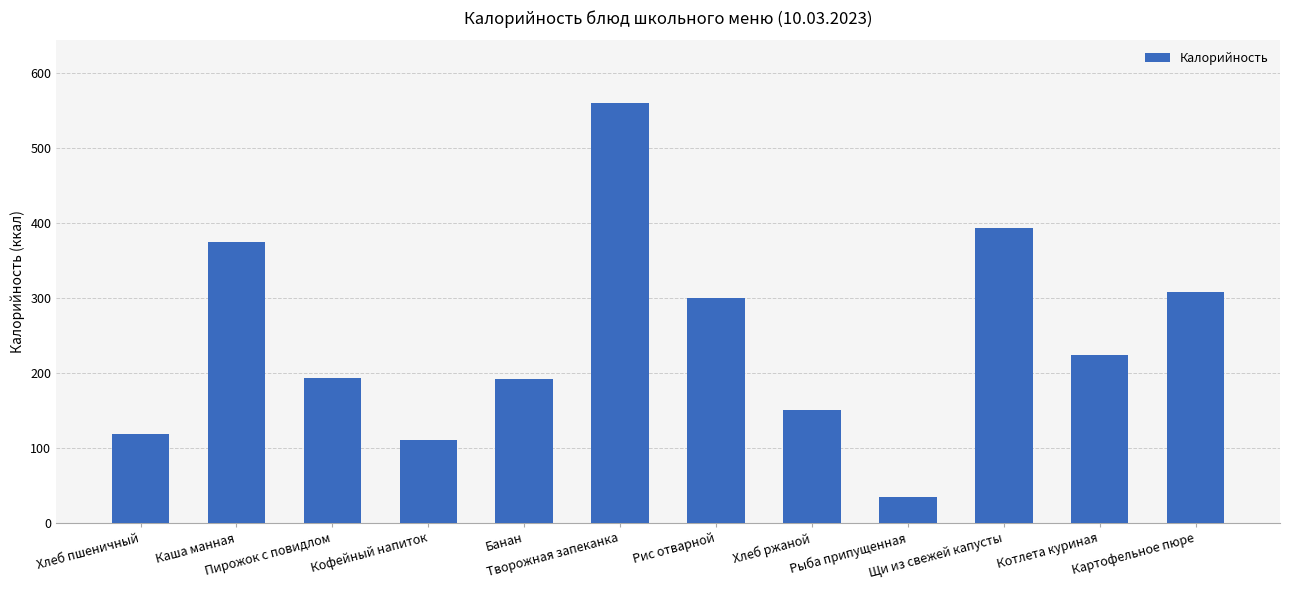

True or false: the data shows 150 at Хлеб ржаной.

True